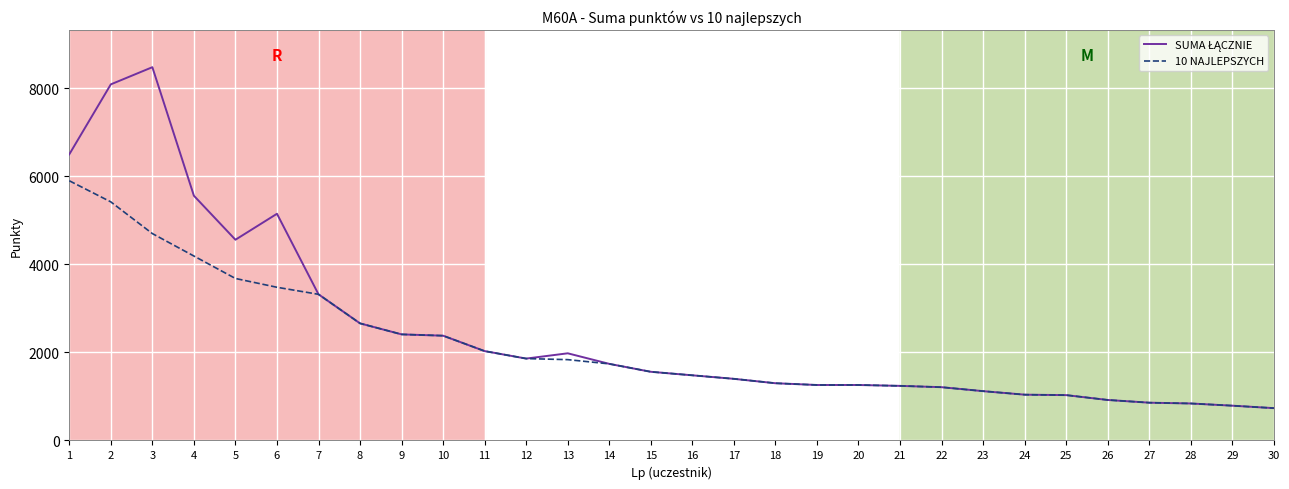

What is the total value across all series at 30?

1468